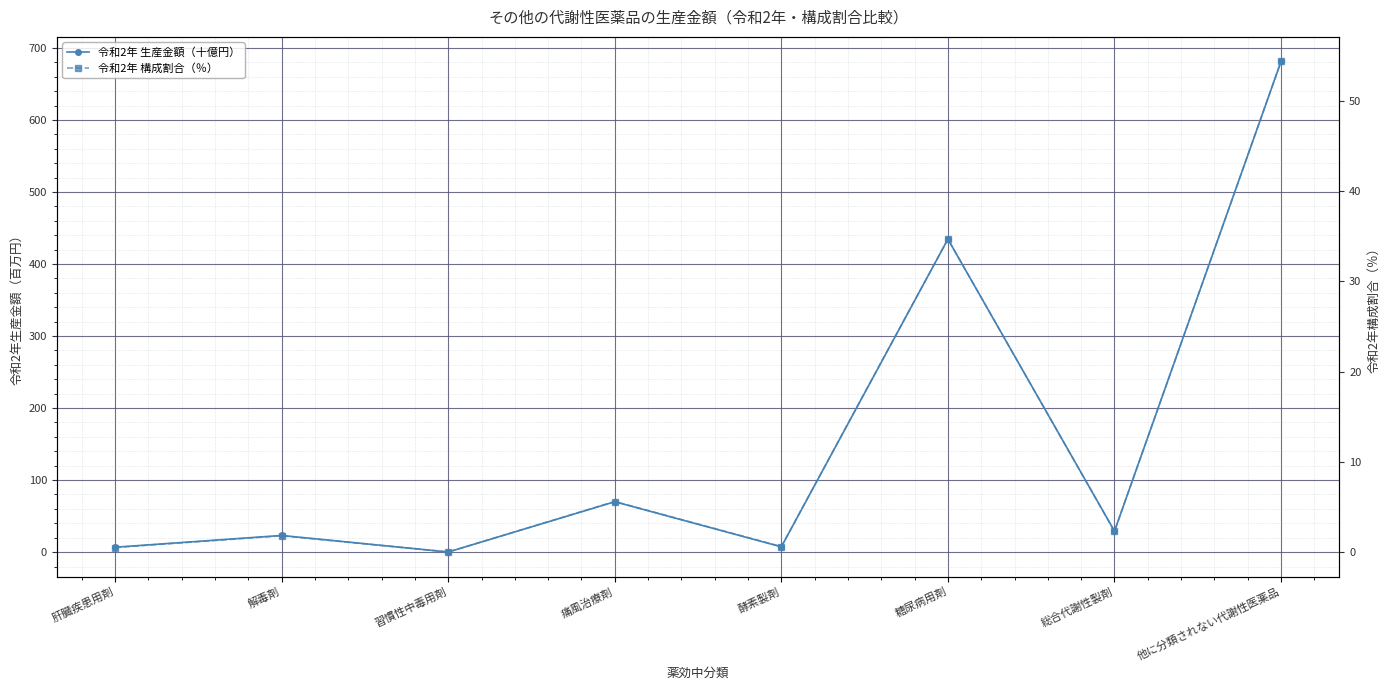

Is it true that 令和2年 生産金額（十億円） equals 1183.3 at 他に分類されない代謝性医薬品?

False